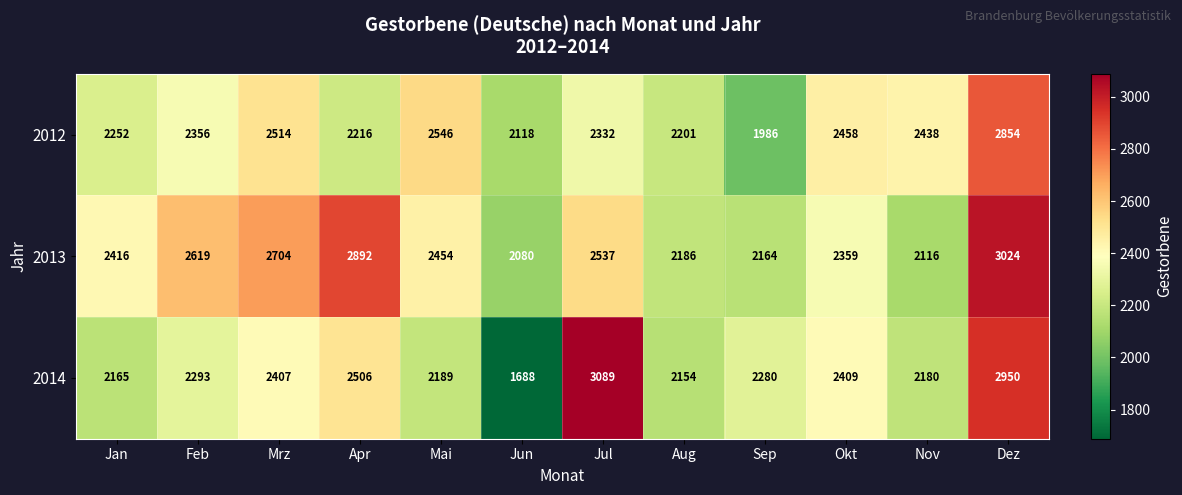

True or false: 2013 has a value of 4354 at Mrz.

False